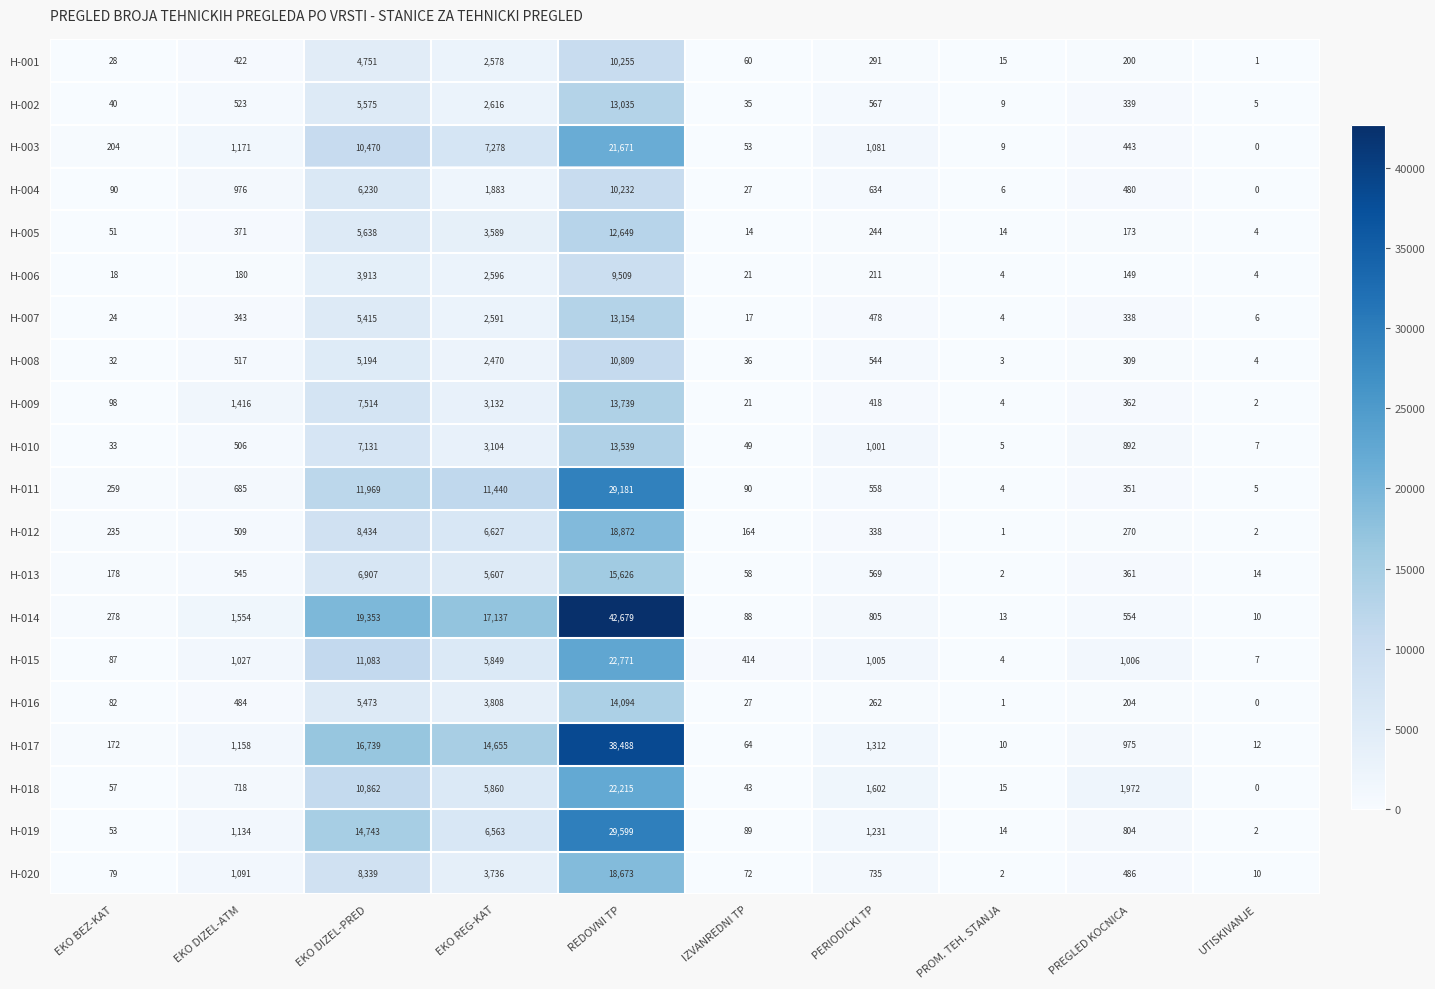

What is the difference between the maximum and second lowest values in the H-002 series?

13026